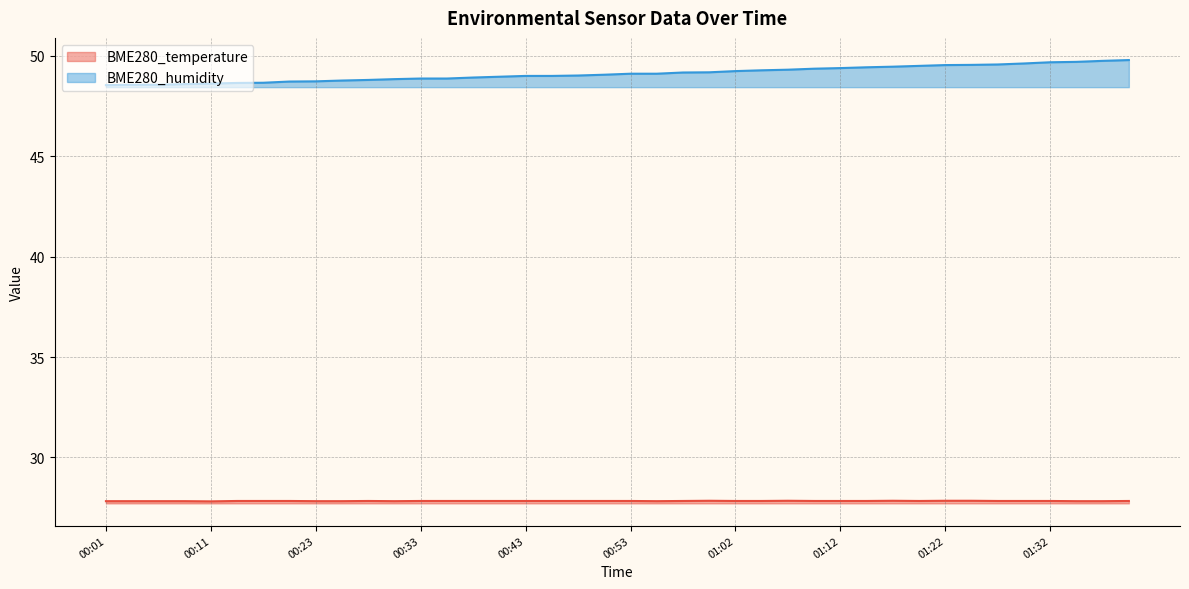

Which label corresponds to the largest value in the chart?

01:39